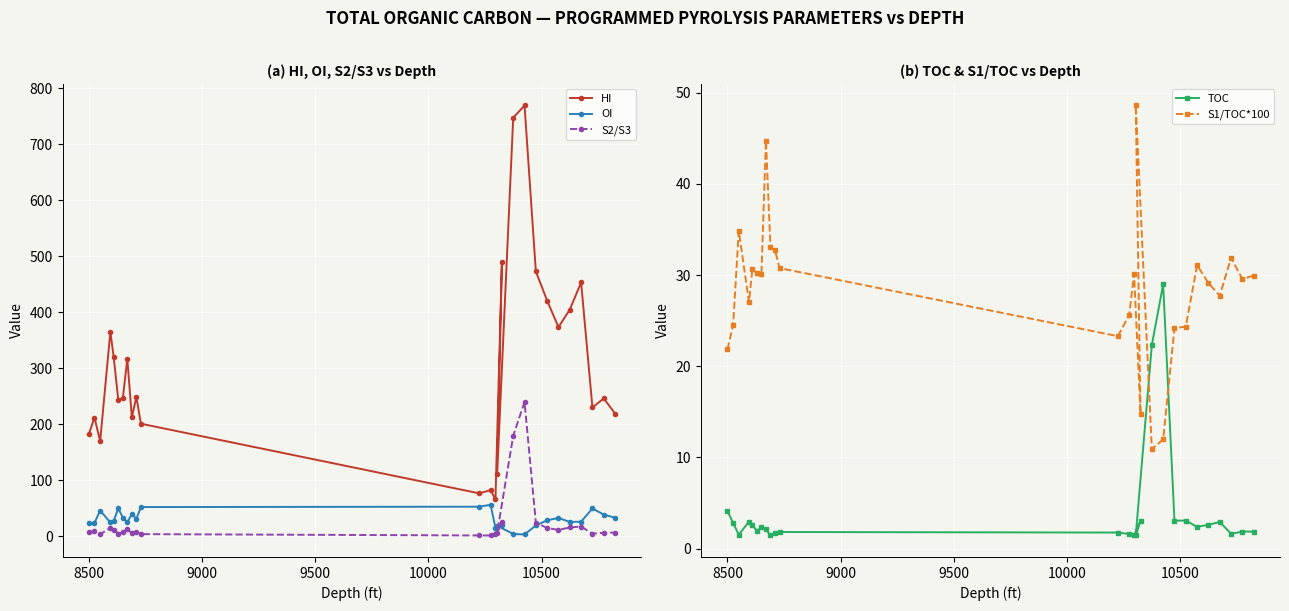

True or false: HI and S2/S3 intersect in this chart.

False